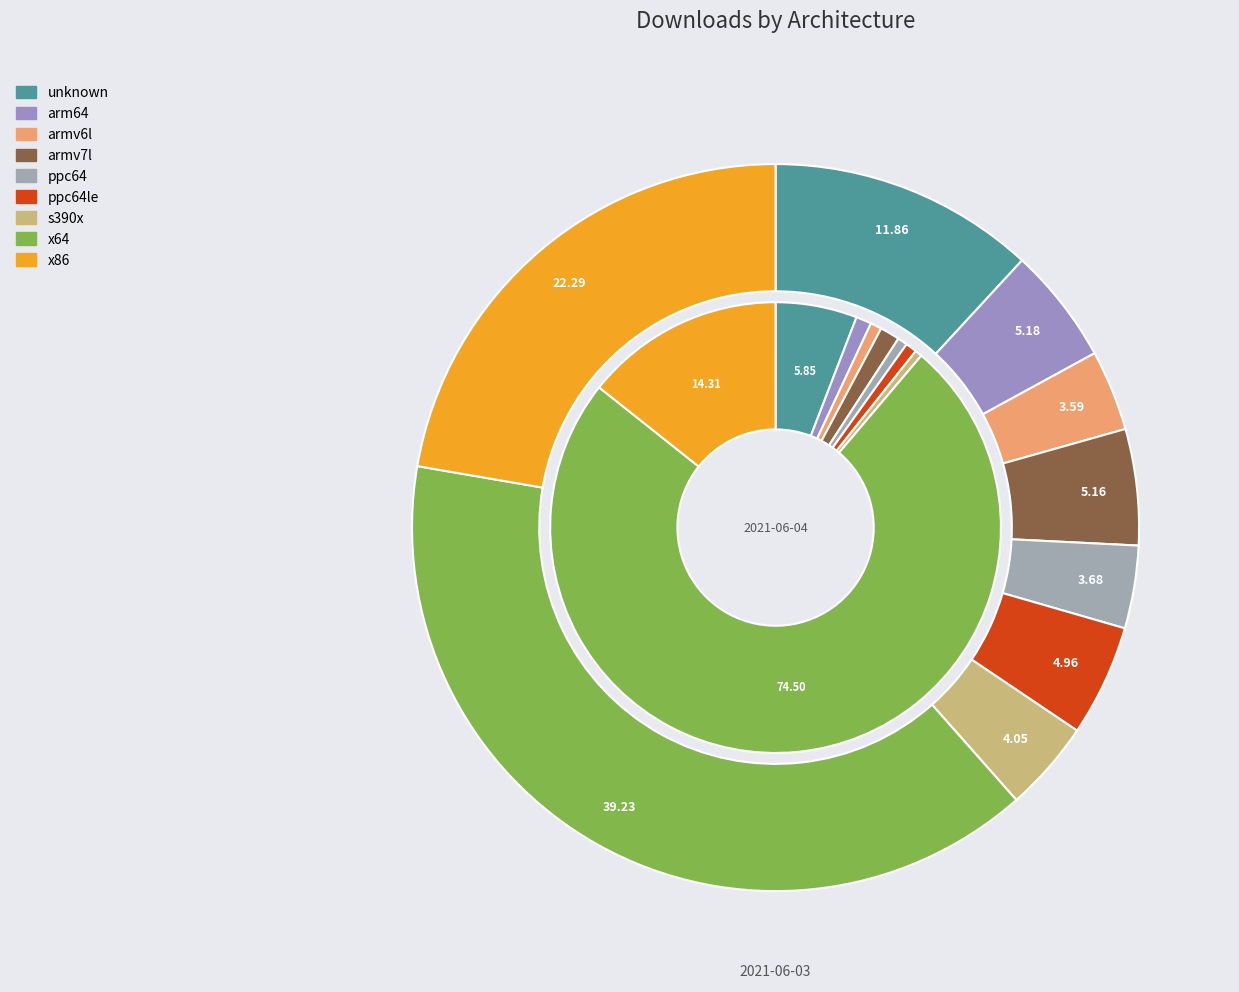

Combined, what portion of the pie is arm64 and armv7l?

10.3%